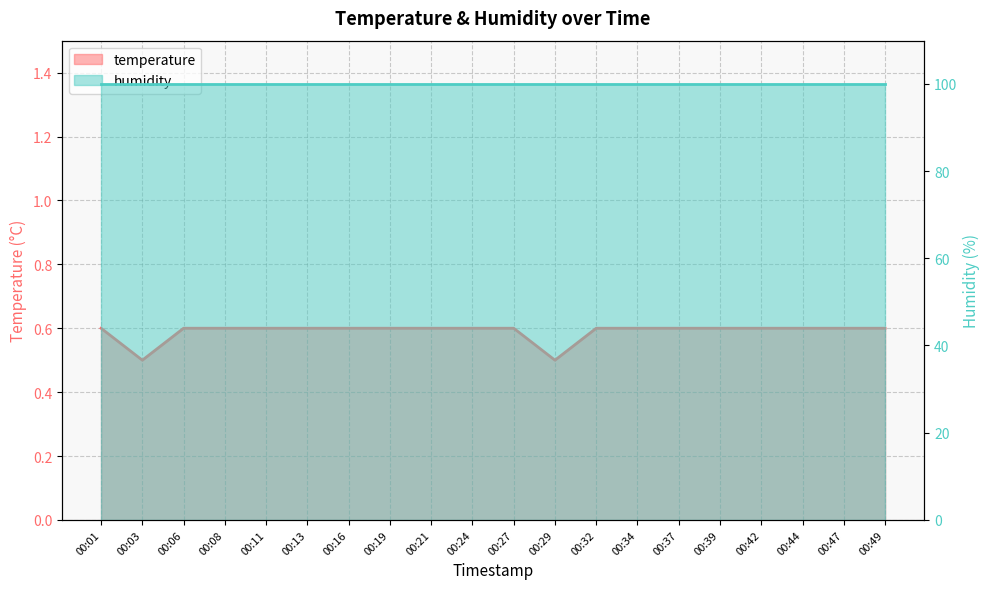

List the labels in order of value, smallest first.

00:03, 00:29, 00:01, 00:06, 00:08, 00:11, 00:13, 00:16, 00:19, 00:21, 00:24, 00:27, 00:32, 00:34, 00:37, 00:39, 00:42, 00:44, 00:47, 00:49